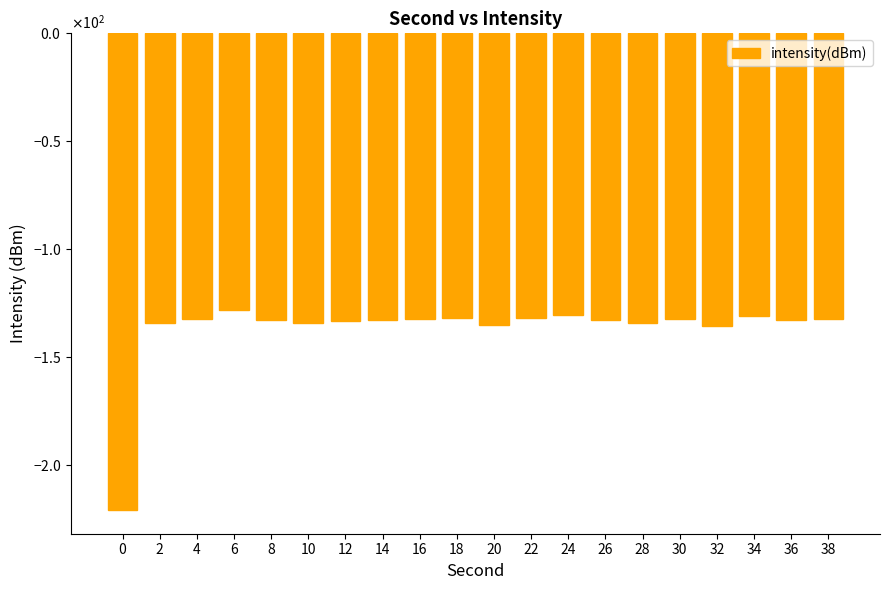

List the labels in order of value, smallest first.

0, 32, 20, 2, 28, 10, 12, 36, 8, 14, 26, 16, 38, 4, 30, 18, 22, 34, 24, 6